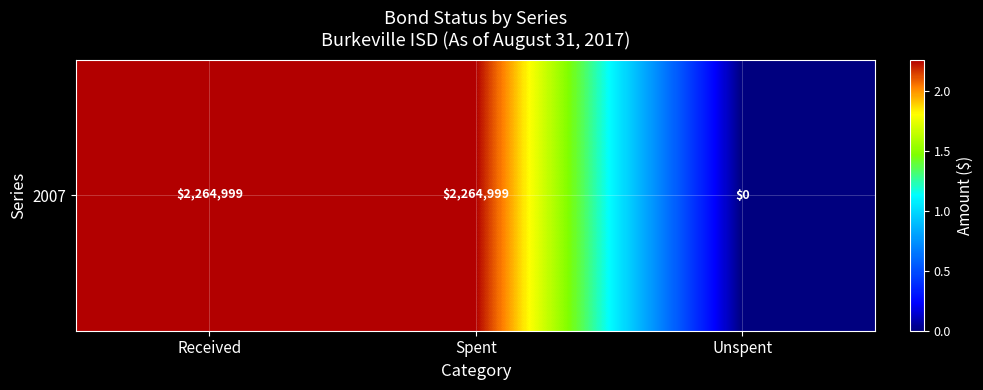

List the labels in order of value, largest first.

Received, Spent, Unspent